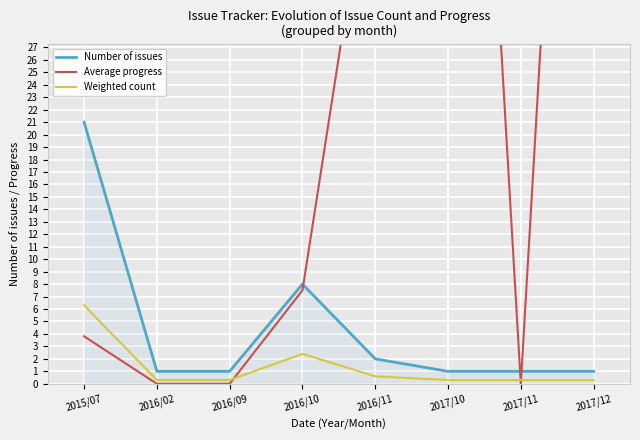

What is the difference between the maximum and minimum values in the Weighted count series?

6.0